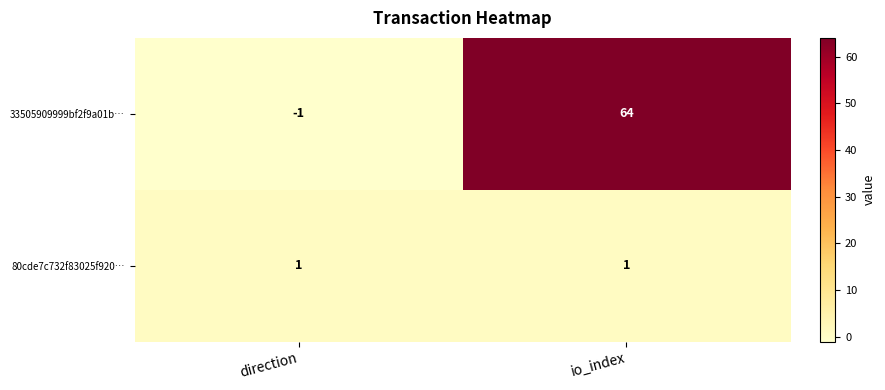

Reading left to right, extract all data points from this chart.

33505909999bf2f9a01b…: direction=-1	io_index=64
80cde7c732f83025f920…: direction=1	io_index=1